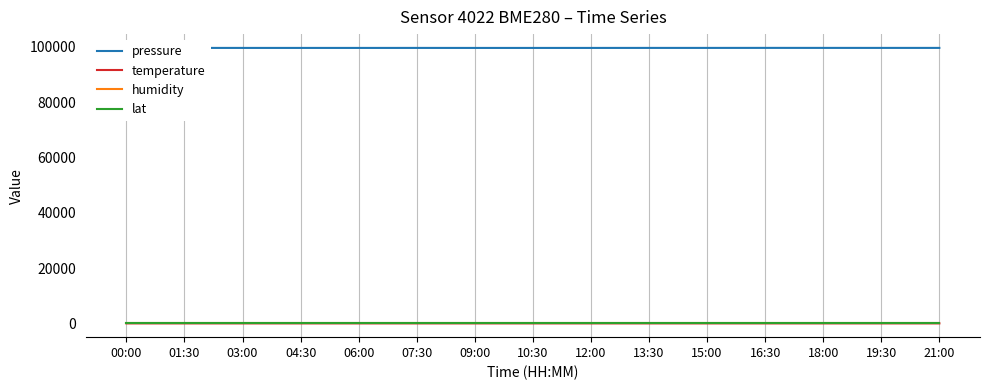

True or false: lat has a value of 48.3 at 09:00.

True